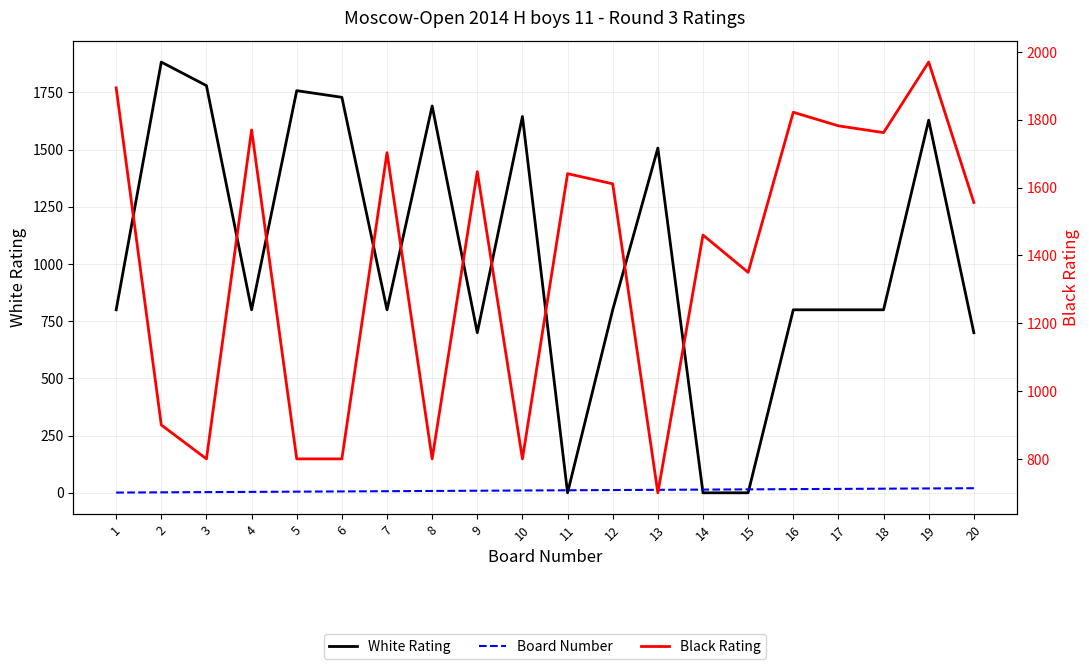

Which series changed the most between 1 and 16?

Black Rating